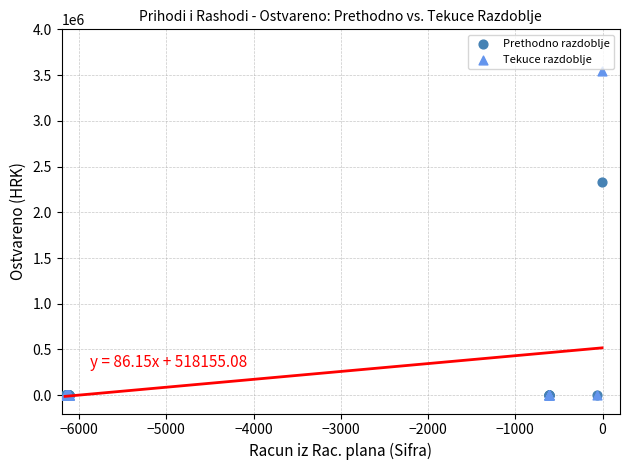

Across all series, what Y value is closest to 1770463?

2334433.8